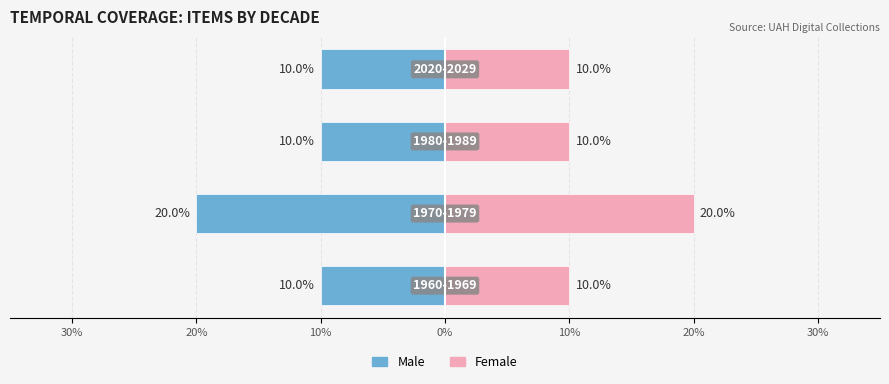

How many bars are there in each group?

2